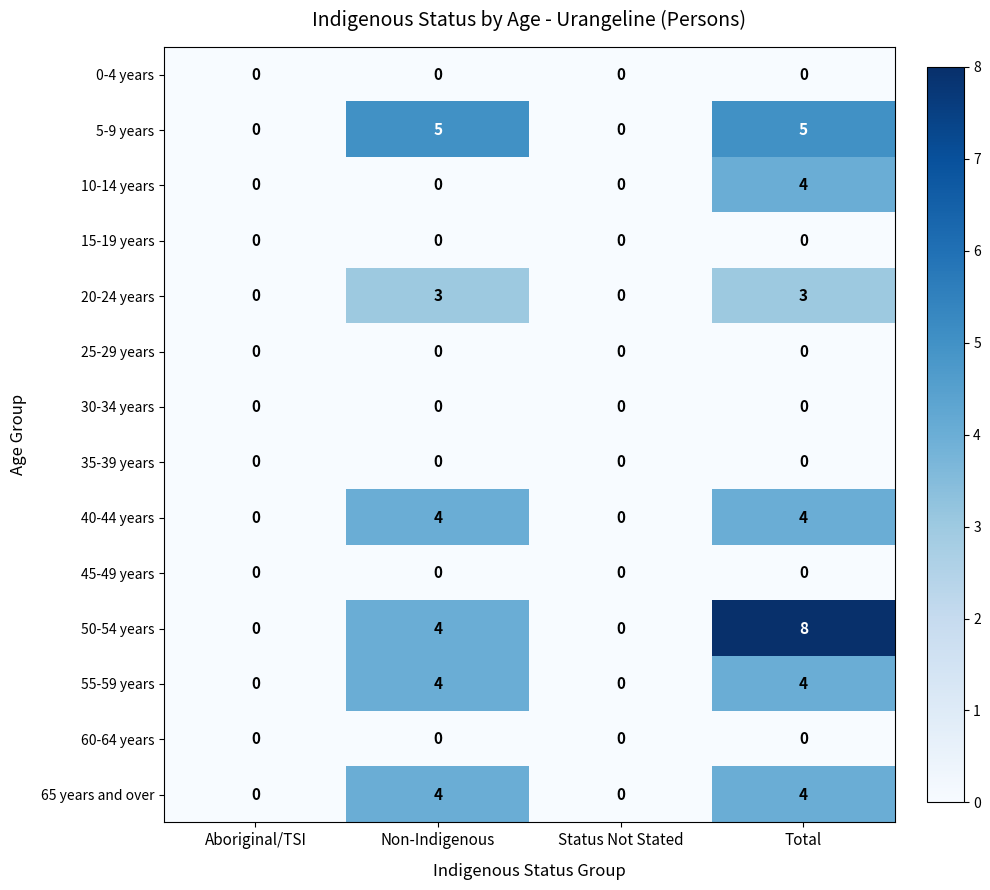

Which series has the largest total across all categories?

50-54 years